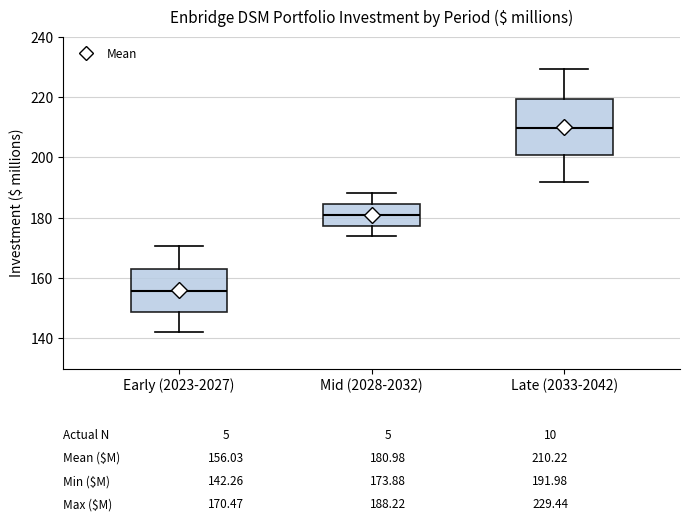

Which box has the highest median line?

Late (2033-2042)